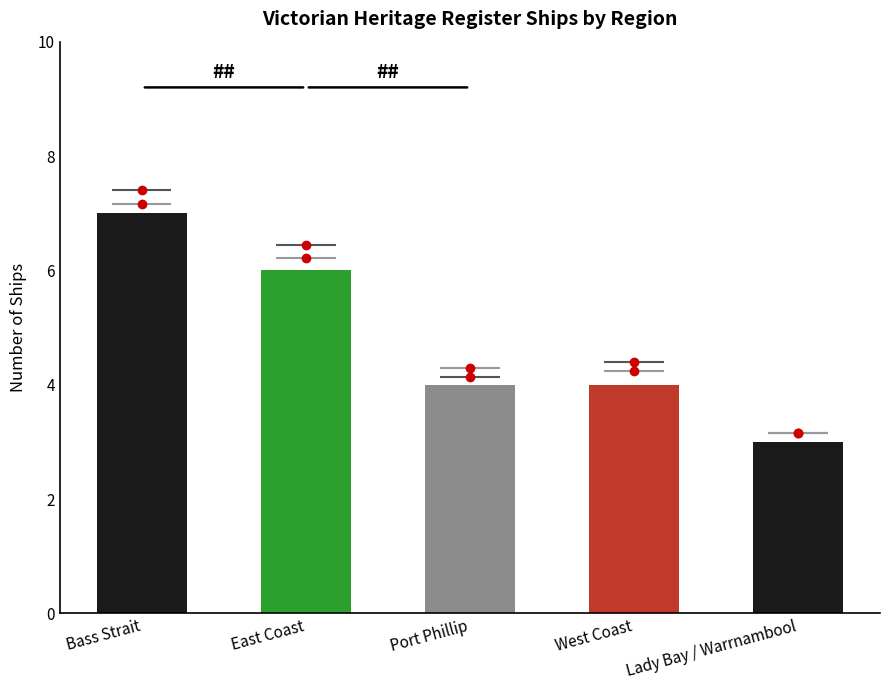

What position from the right is East Coast?

4